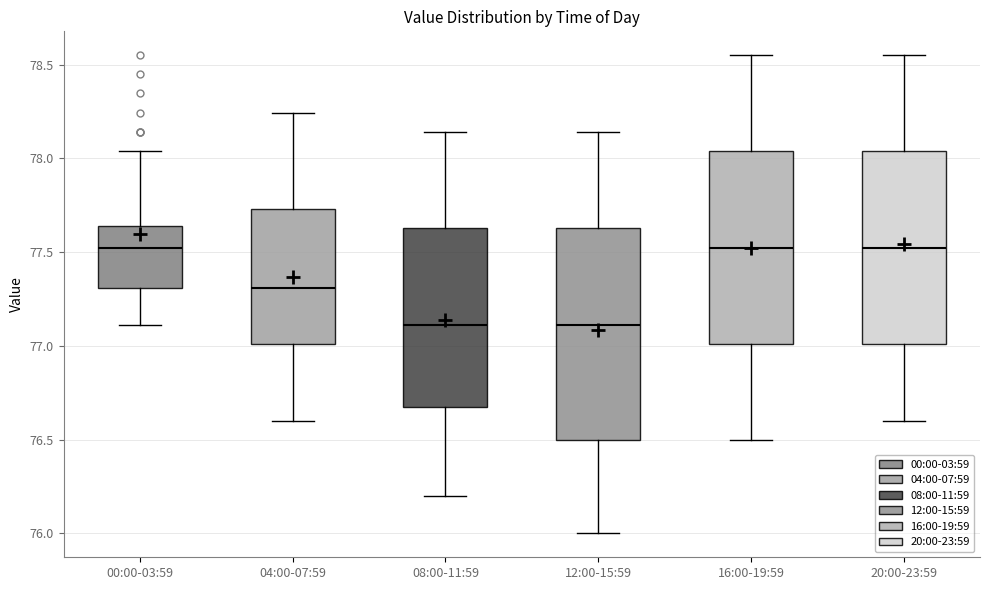

Which box is the tallest, from its lower edge to its upper edge?

12:00-15:59